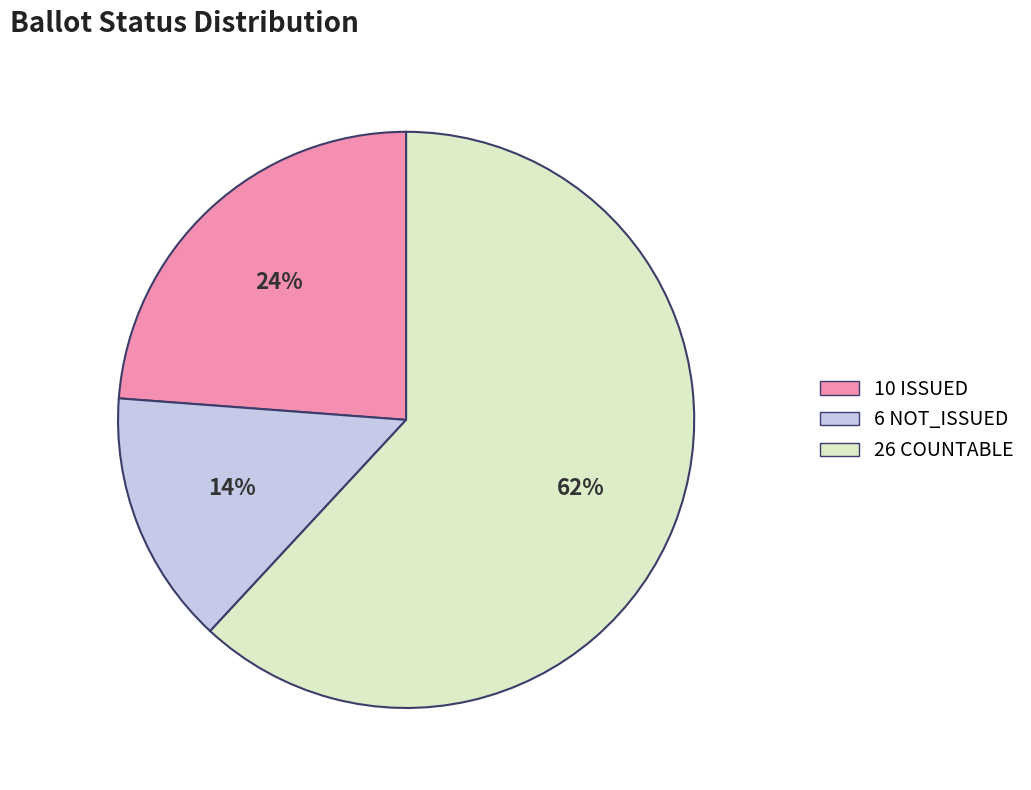

To the nearest percent, what is the average slice percentage?

33%